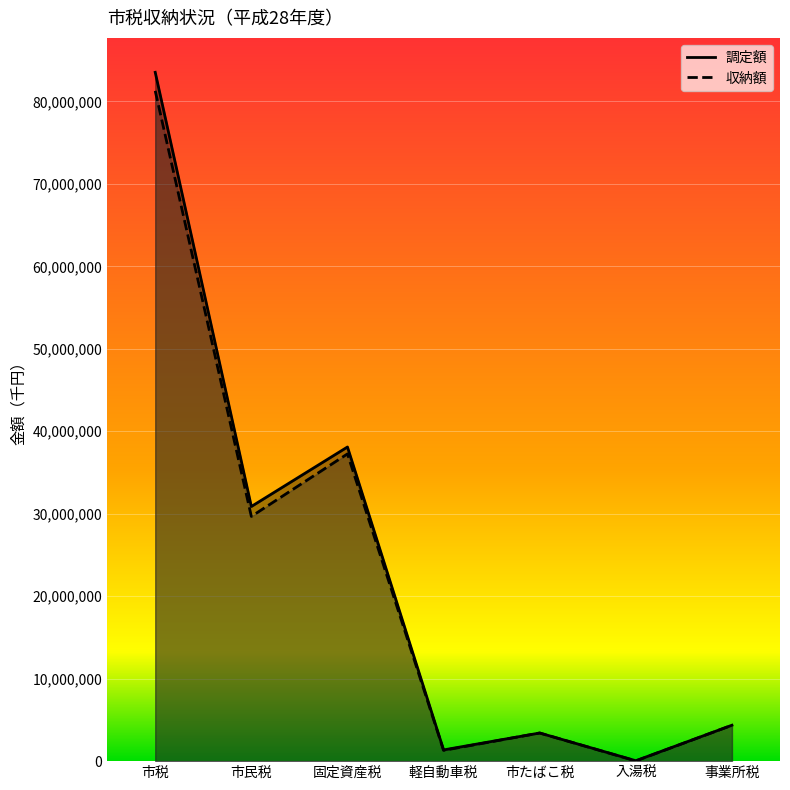

List the series in order of their peak value, highest first.

調定額, 収納額